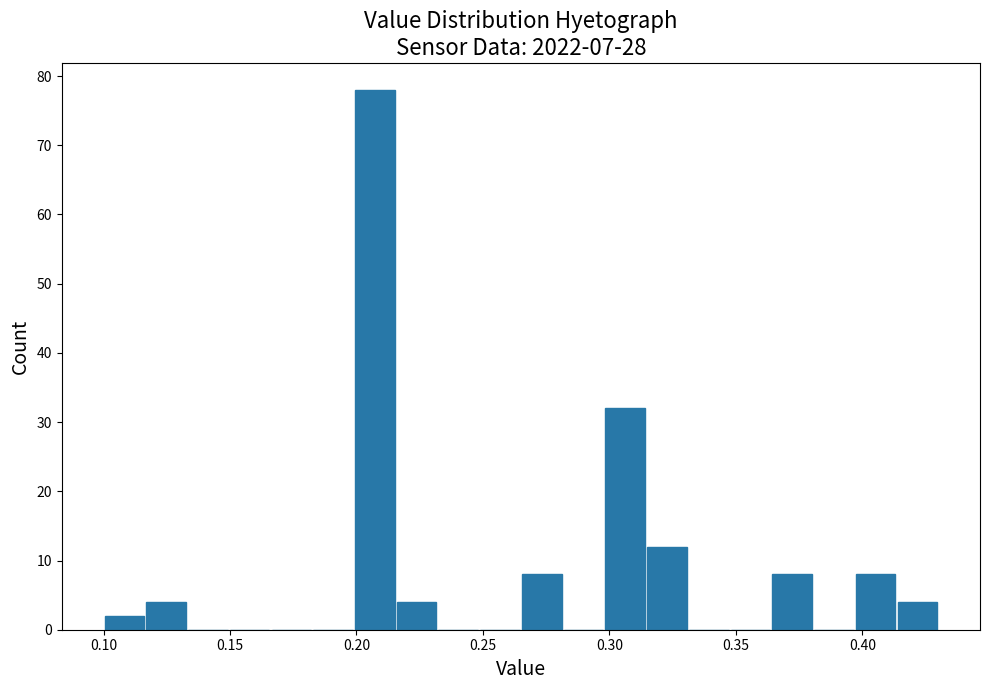

Around what value on the x-axis is the tallest bar? Give the approximate position of its centre, as read against the axis.

0.205